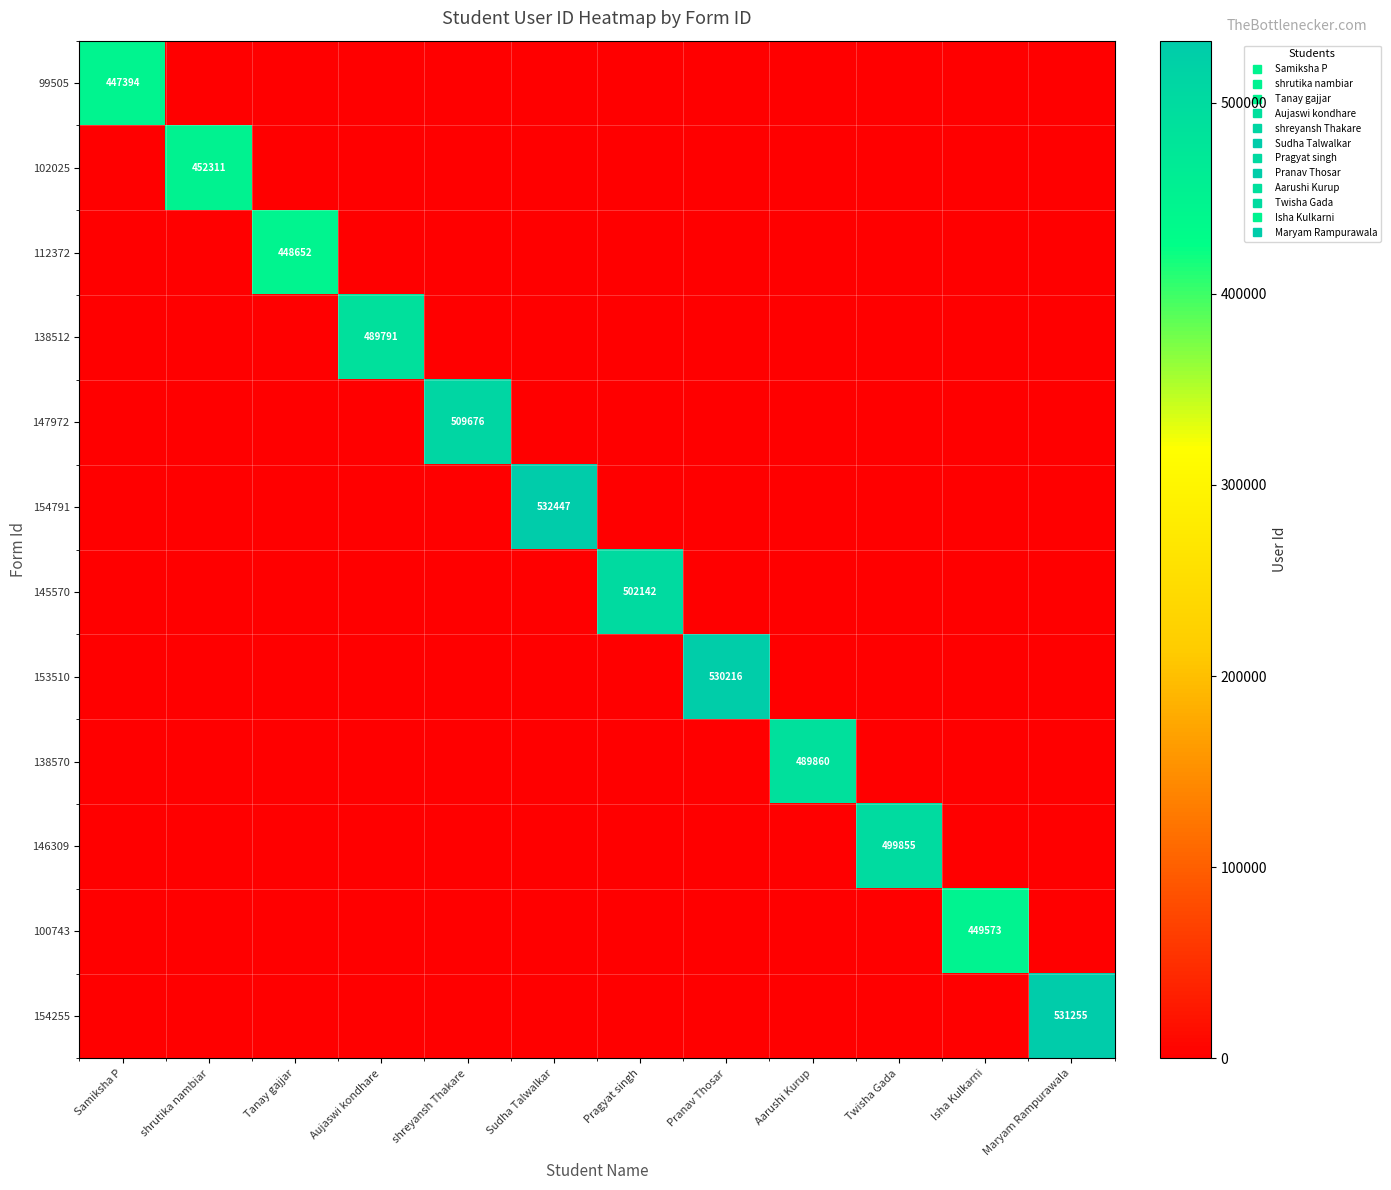

What is the average value of the 99505 series?

37283